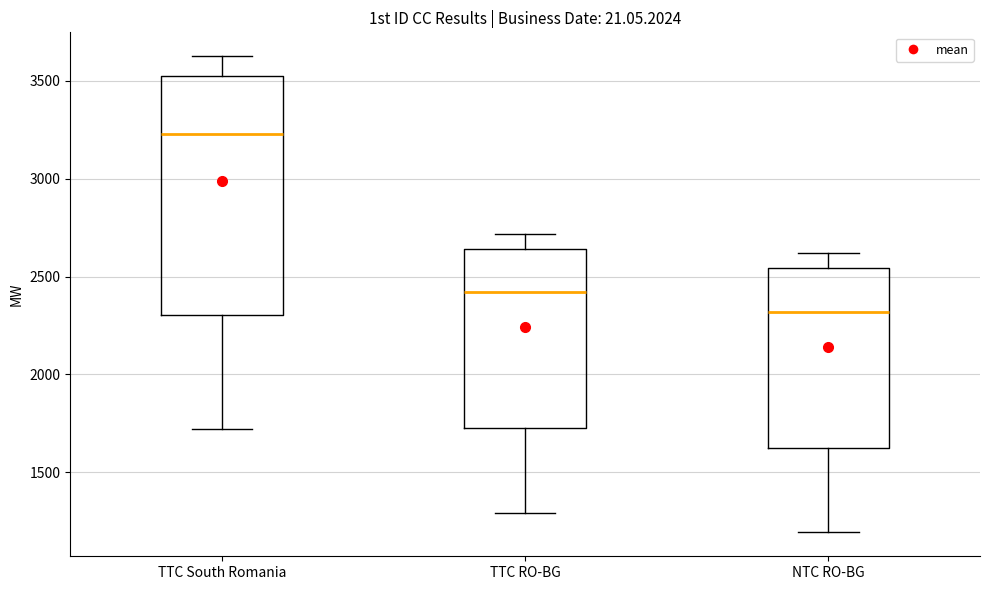

Which box is the tallest, from its lower edge to its upper edge?

TTC South Romania